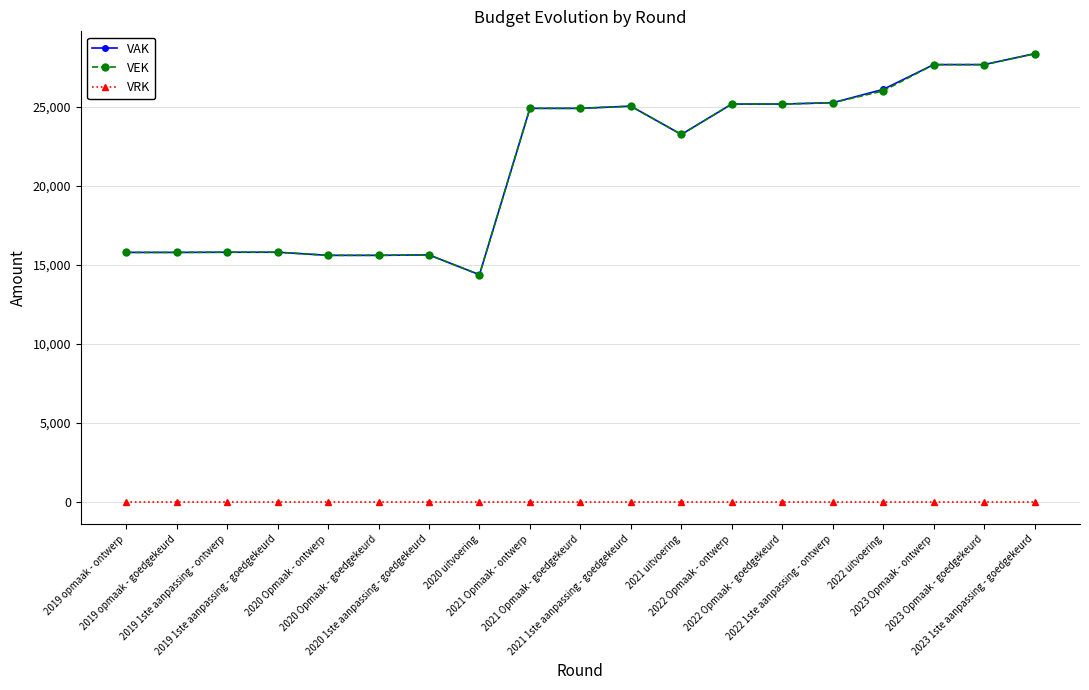

What position from the right is 2020 1ste aanpassing - goedgekeurd?

13